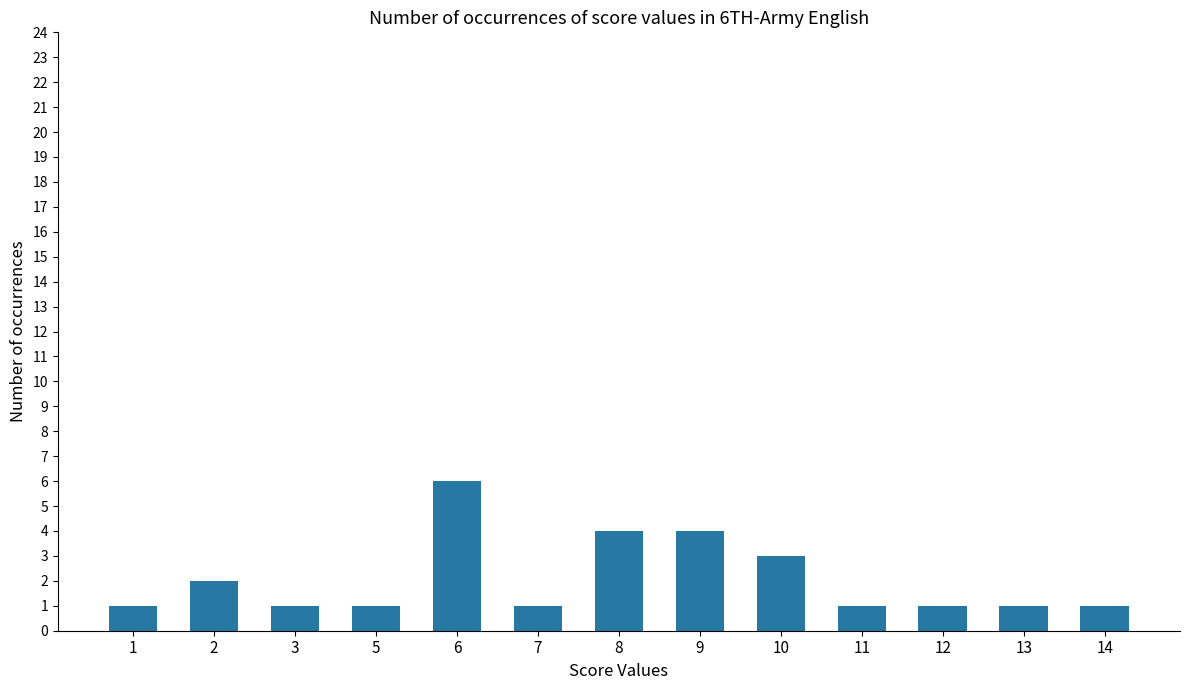

What is the greatest value displayed?

6